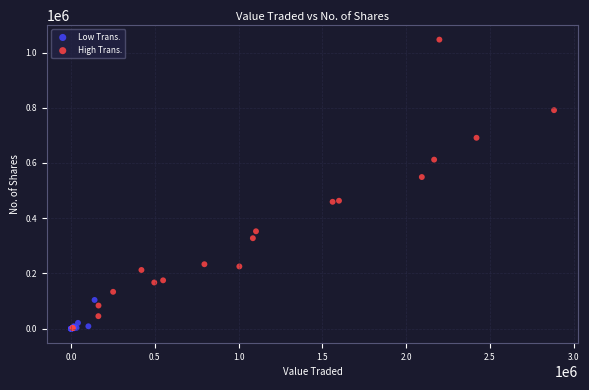

Which series contains the highest Y value?

High Trans.